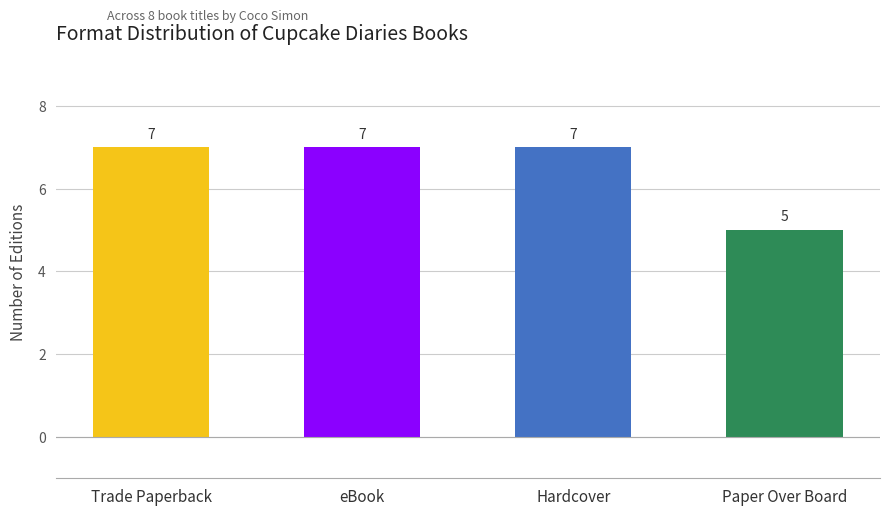

What is the label of the 4th bar from the left?

Paper Over Board